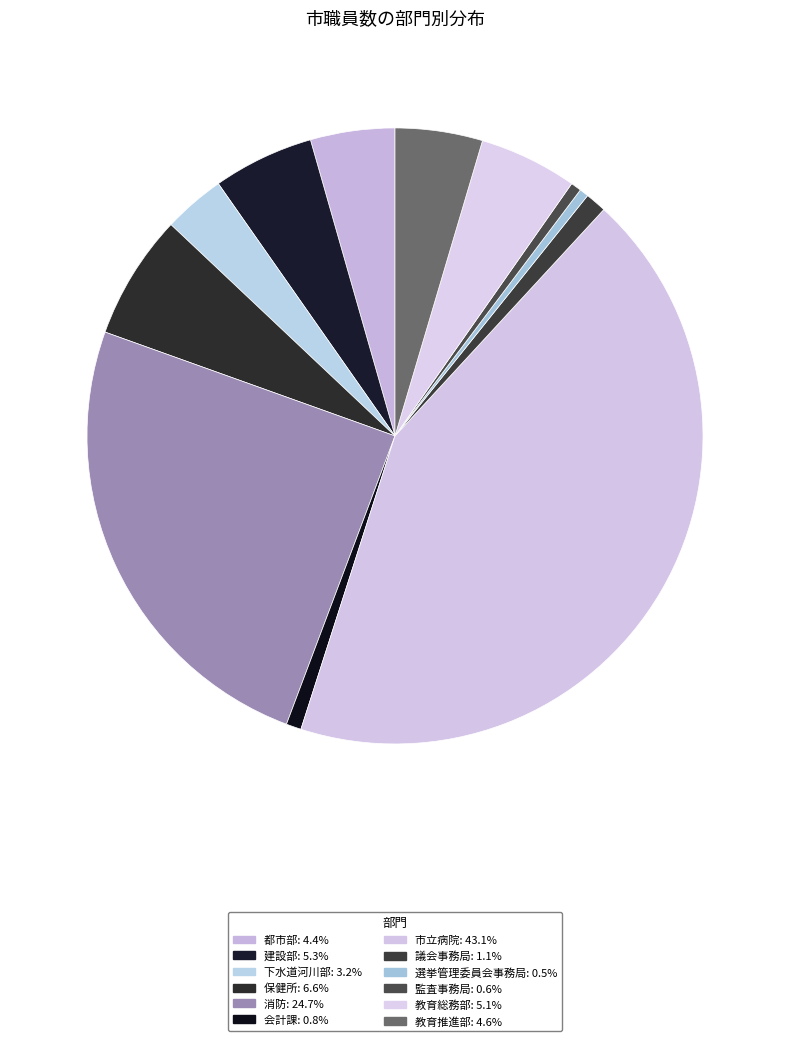

What percentage is NOT represented by 監査事務局?

99.4%